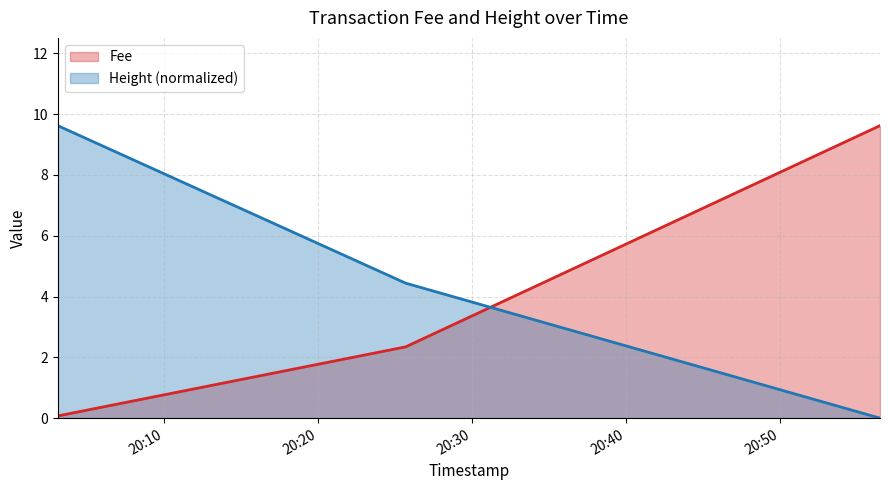

What is the label of the 3rd point from the left?

2019-01-22 20:56:28